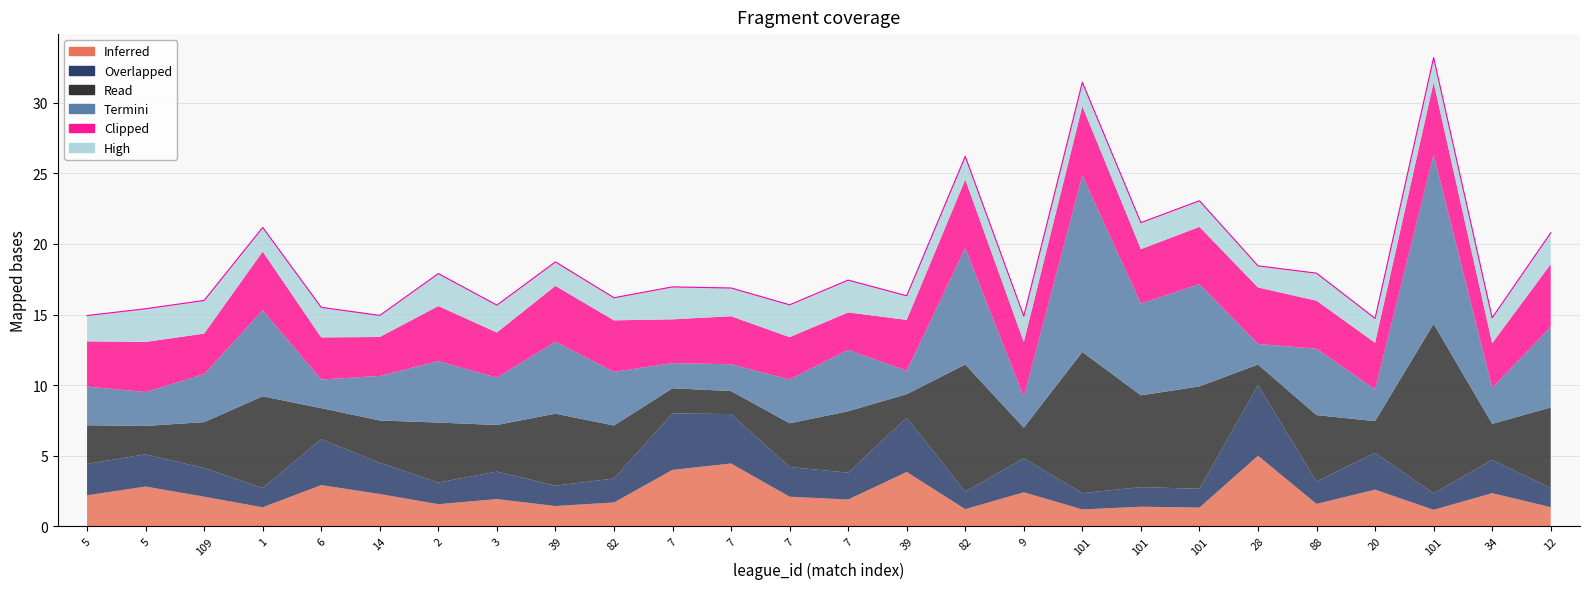

Does the chart have visible grid lines?

Yes